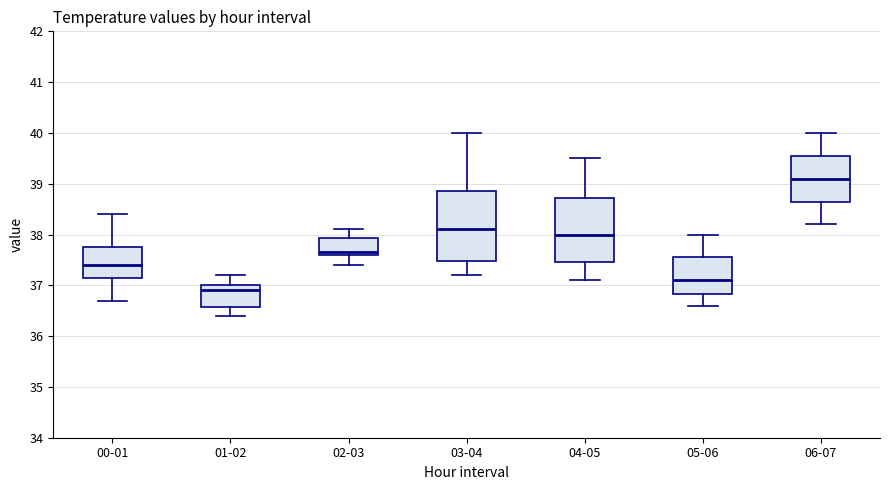

Which box is the tallest, from its lower edge to its upper edge?

03-04